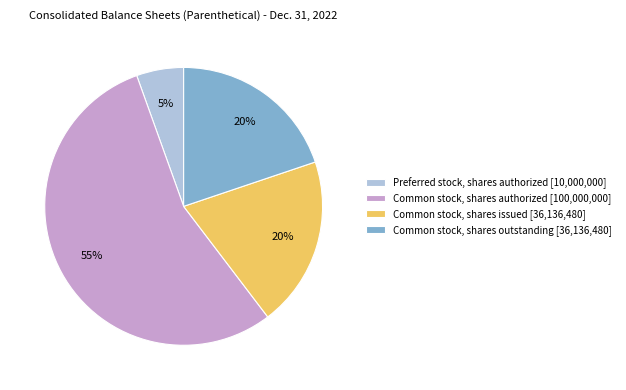

What percentage is the Common stock, shares issued [36,136,480] slice, to the nearest percent?

20%